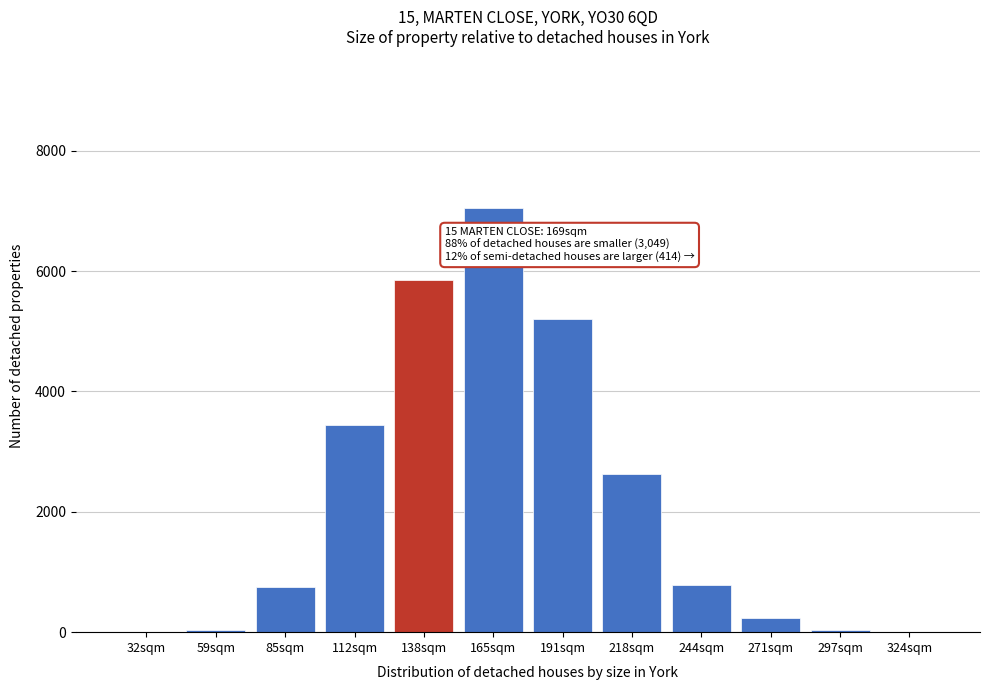

True or false: the data shows 4 at 324sqm.

True